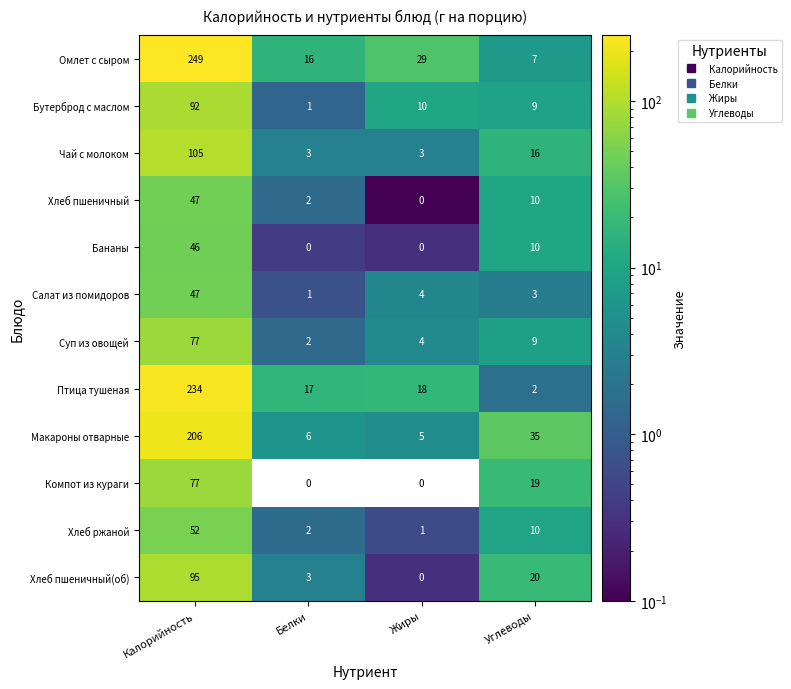

What is the spread (max minus min) of values at Калорийность?

203